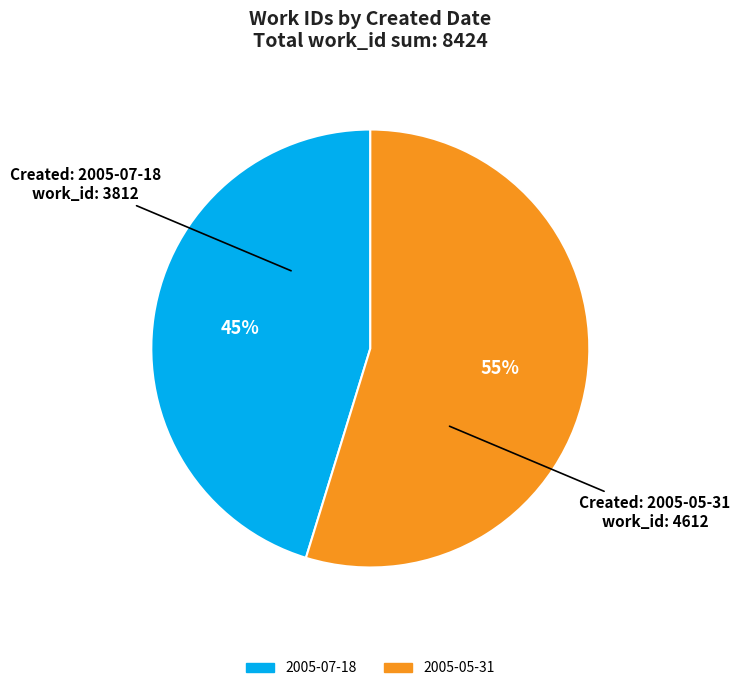

Is 2005-05-31 the majority of the pie?

Yes